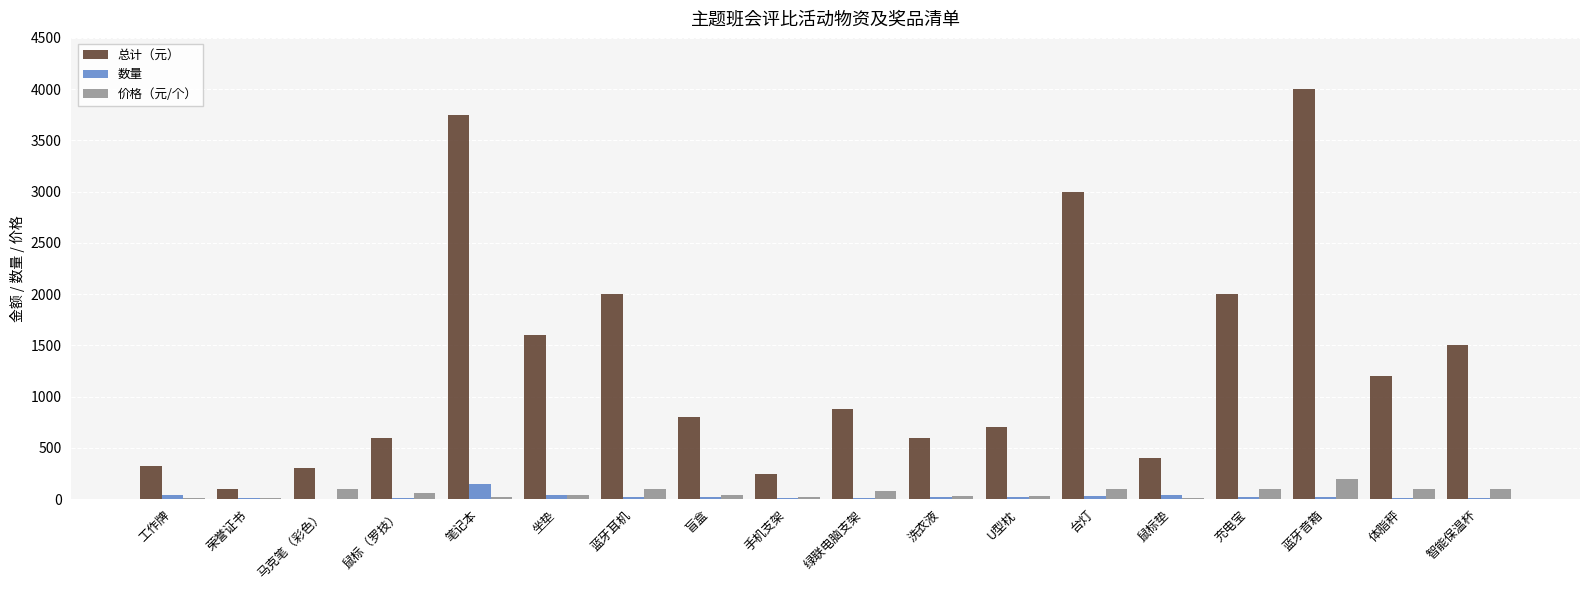

Which series has the largest range (max minus min)?

总计（元）